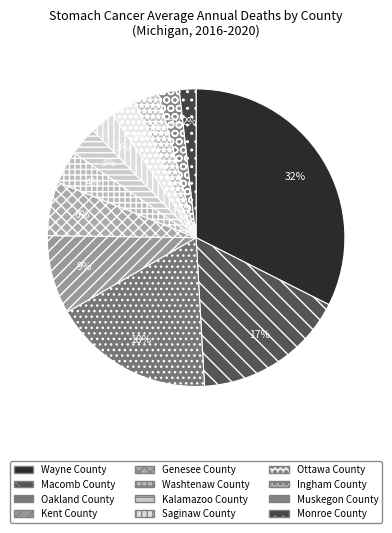

Is it true that Genesee County is 6% of the pie?

True